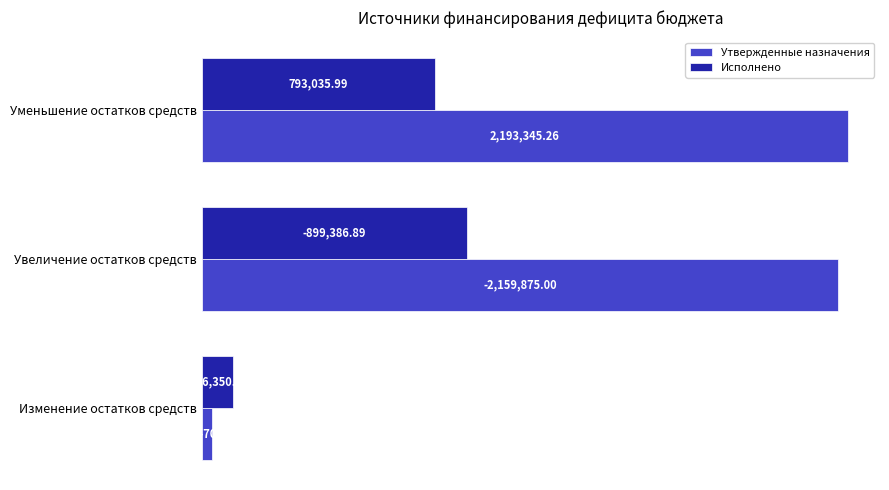

What are all the series names shown in the legend?

Утвержденные назначения, Исполнено